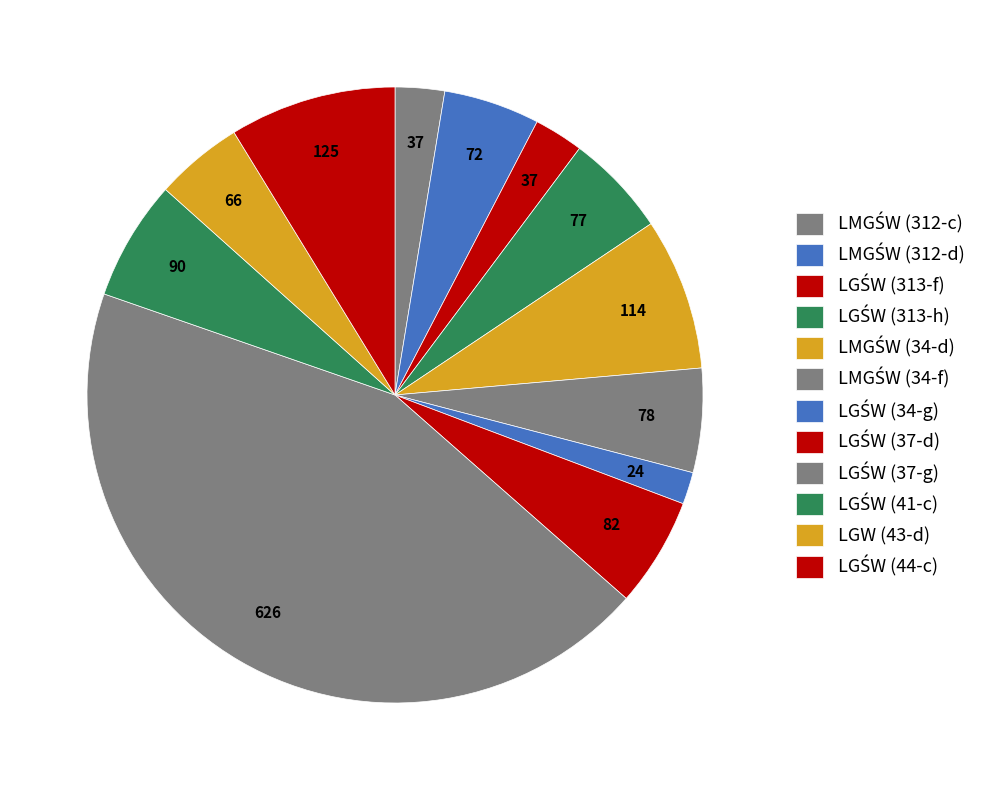

Count the number of slices in the pie.

12